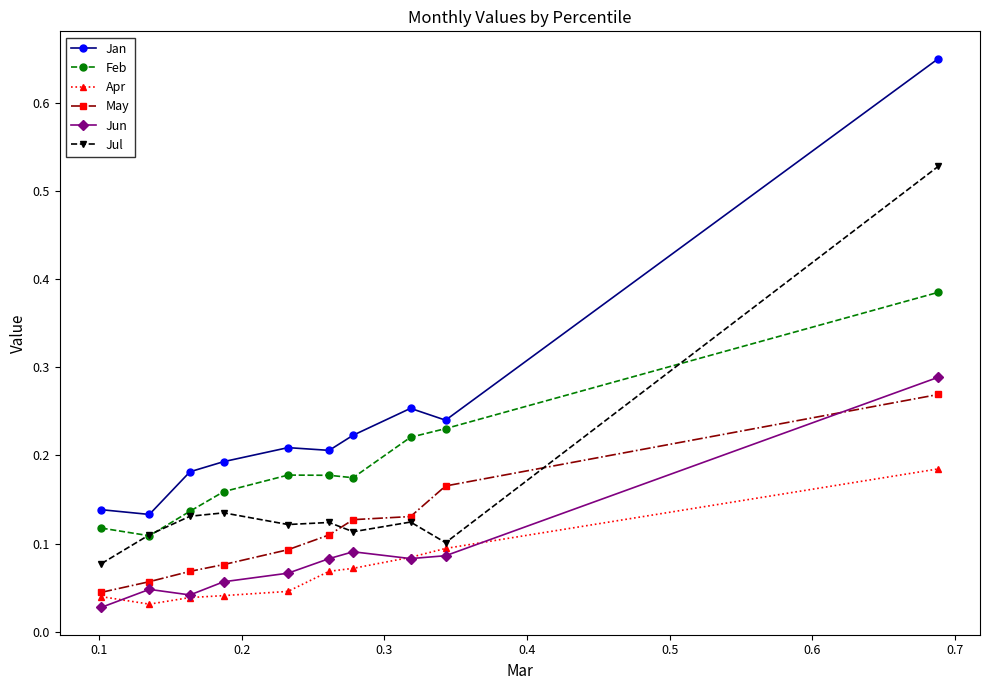

Which series has the largest total across all categories?

Jan